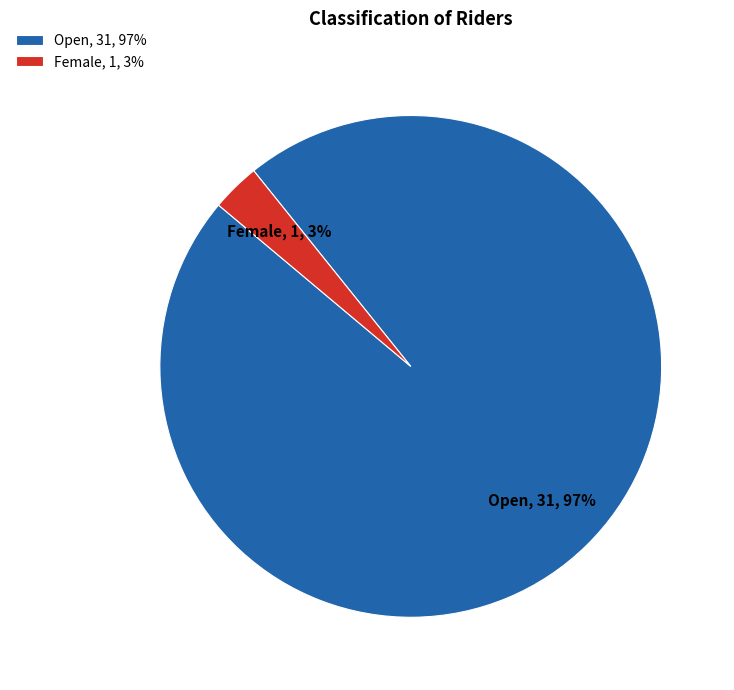

How many segments does this pie chart have?

2